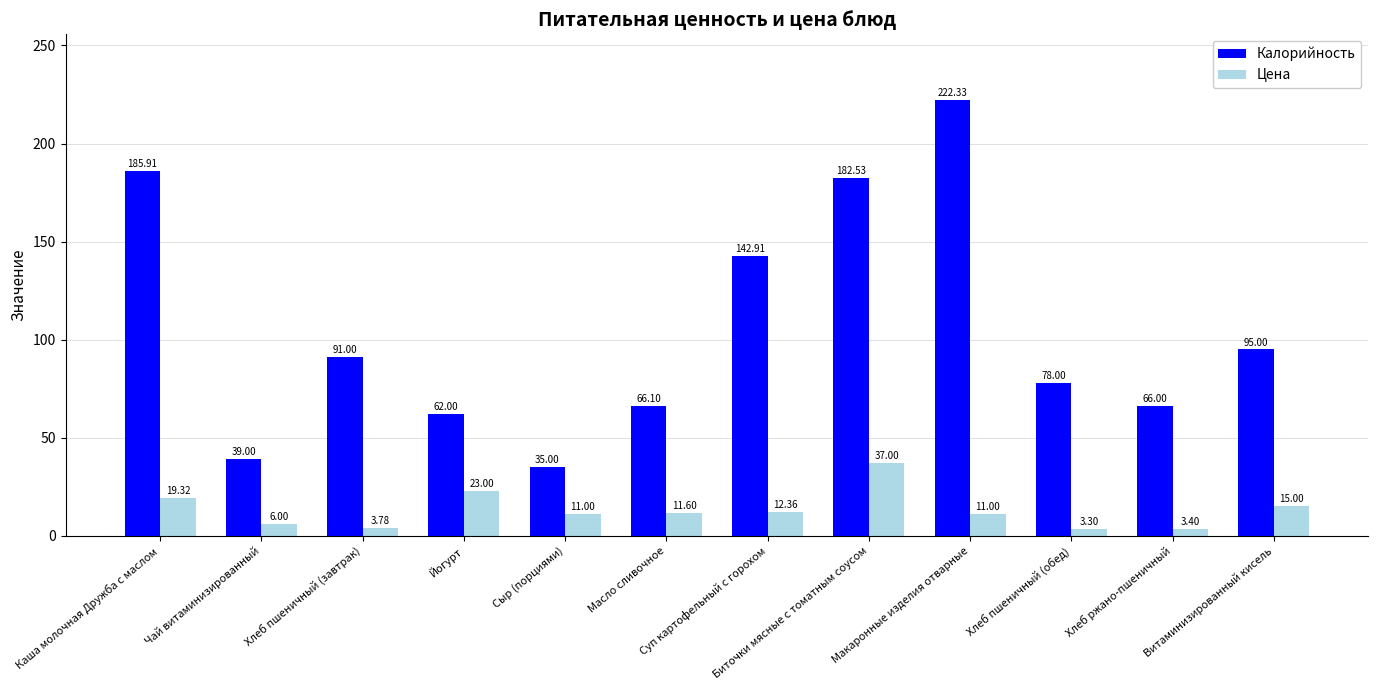

What is the difference between the Цена values at Витаминизированный кисель and Масло сливочное?

3.4